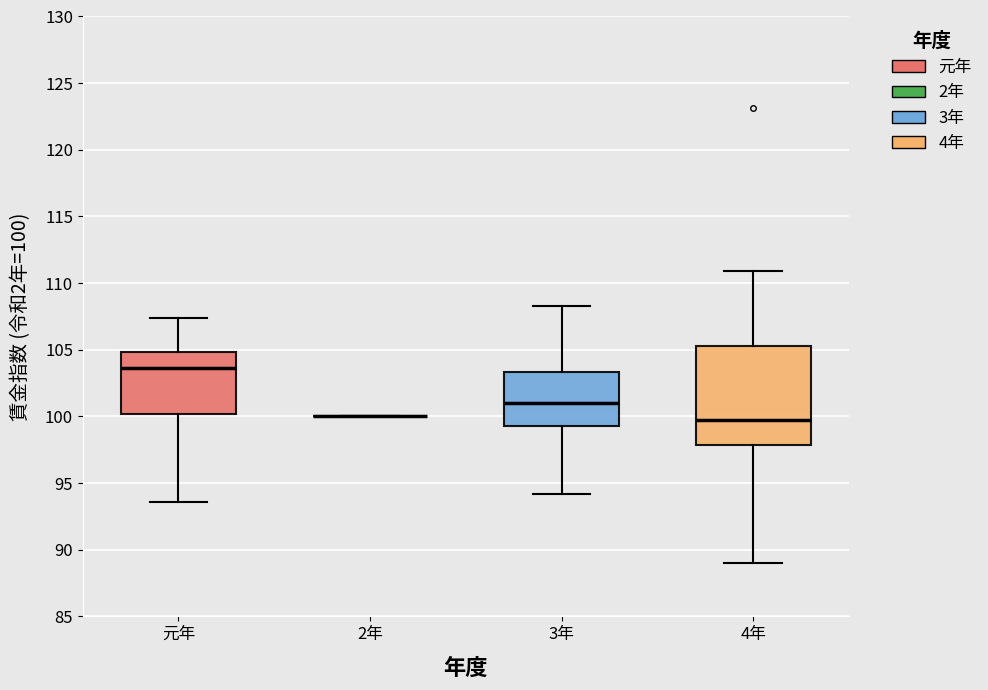

Reading left to right, transcribe this box plot: for each box, give where its median line is, the range the box spans, and where its two whiskers end, as read against the y-axis. The values are not printed on the chart, so give them approximately, as read against the axis.

元年: median 103.5, box 100.0 to 105.0, whiskers 93.5 to 107.5
2年: box collapsed to a line at 100.0, whiskers 100.0 to 100.0
3年: median 101.0, box 99.5 to 103.5, whiskers 94.0 to 108.5
4年: median 99.5, box 98.0 to 105.5, whiskers 89.0 to 111.0